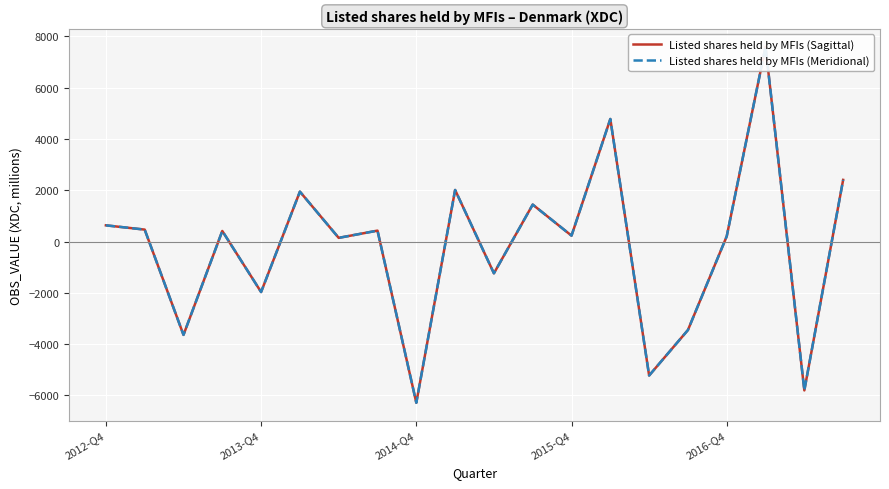

At 7, list the series in order from largest to smallest.

Listed shares held by MFIs (Sagittal), Listed shares held by MFIs (Meridional)